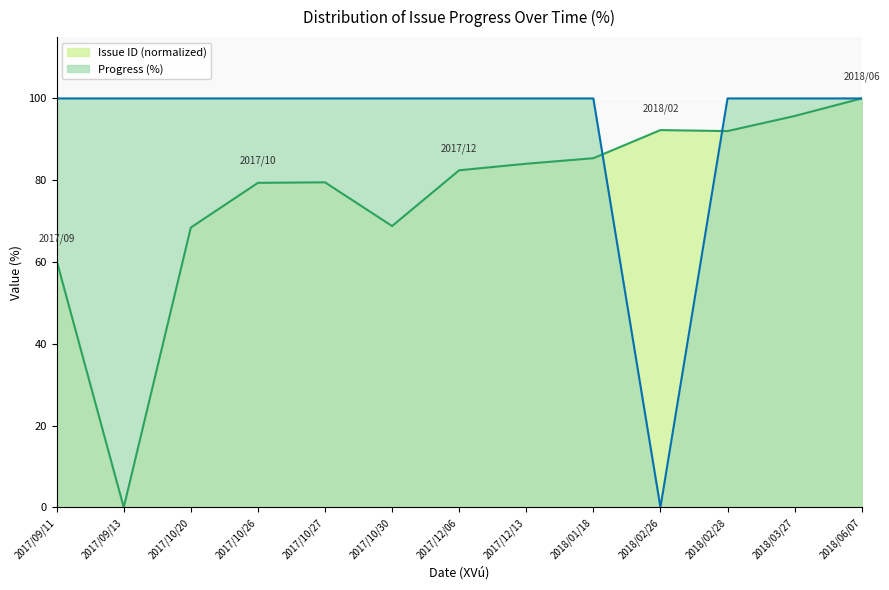

Which series has the largest total across all categories?

Progress (%)